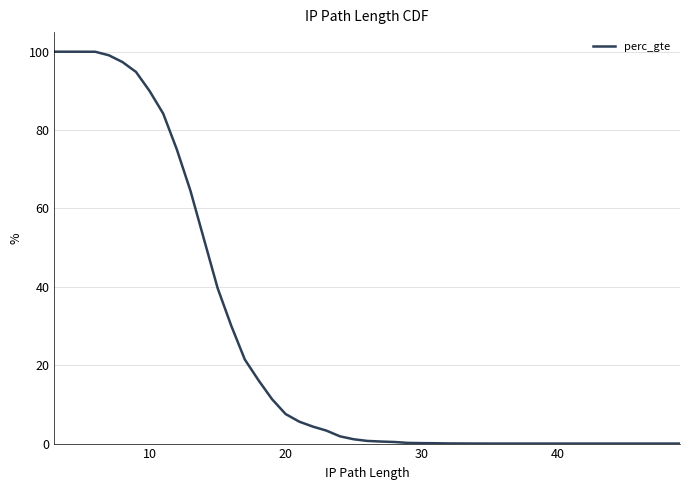

What is the greatest value displayed?

100.0